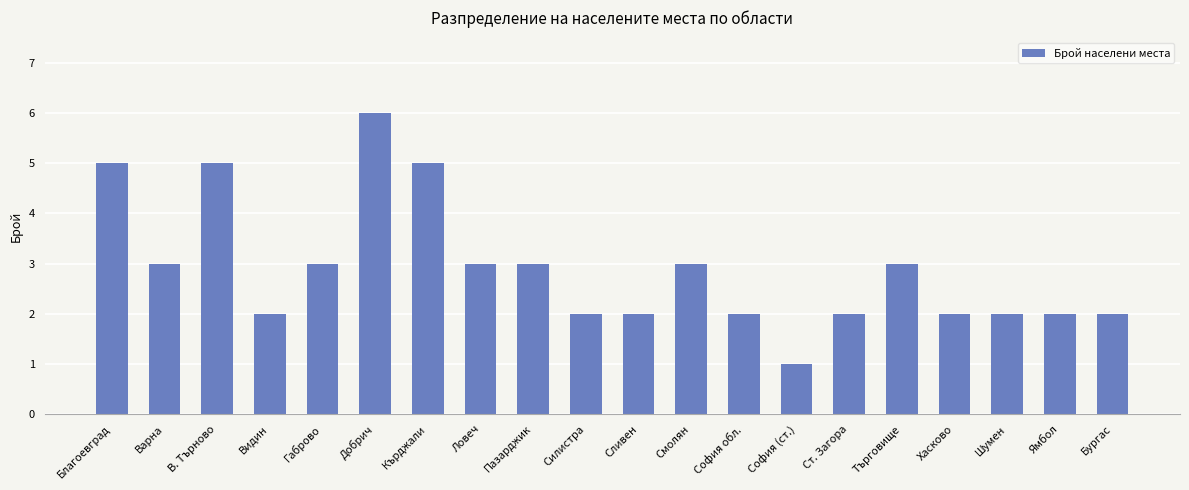

Reading left to right, extract all data points from this chart.

5	3	5	2	3	6	5	3	3	2	2	3	2	1	2	3	2	2	2	2